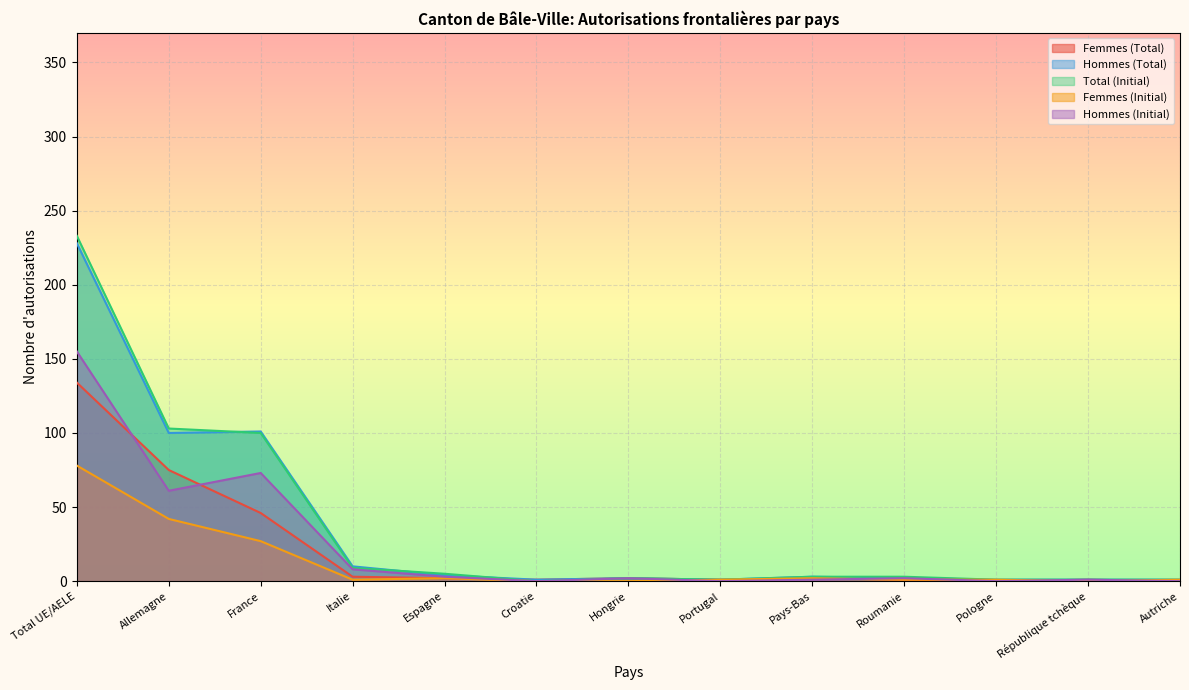

What is the sum of all Hommes (Initial) values?

306